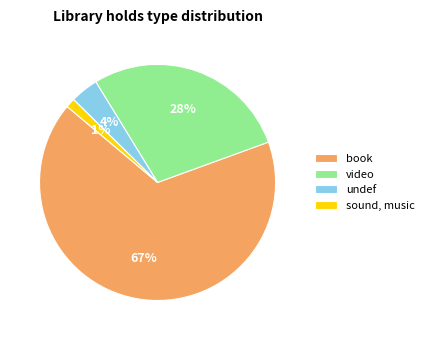

Combined, do undef and book account for over 50%?

Yes